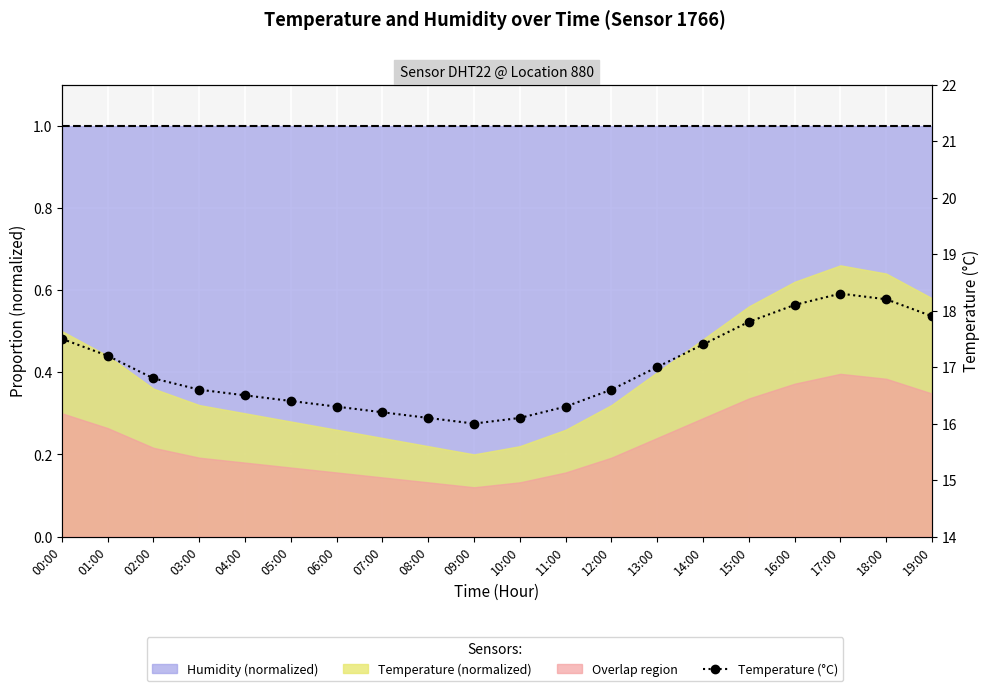

What is the label of the 16th point from the left?

15:00